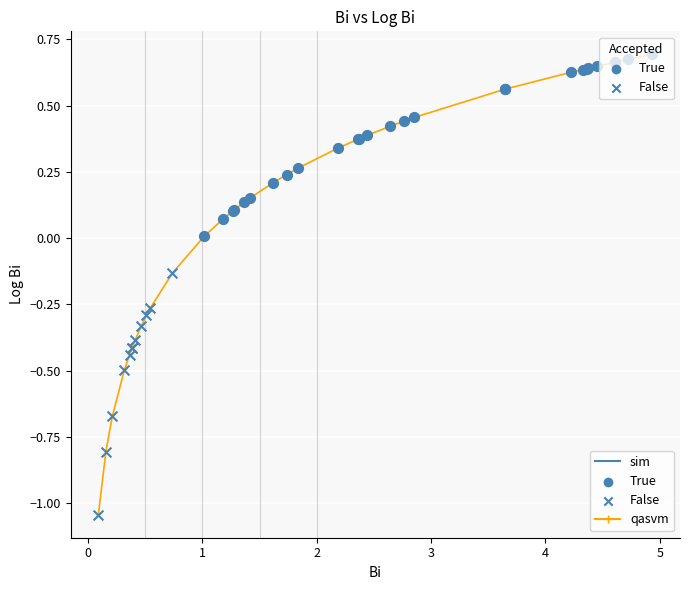

What is the difference between the maximum and minimum values?

1.7